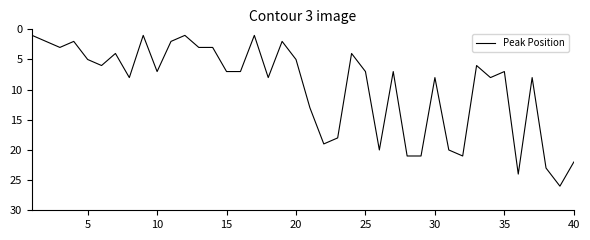

What is the difference between the maximum and minimum values?

25